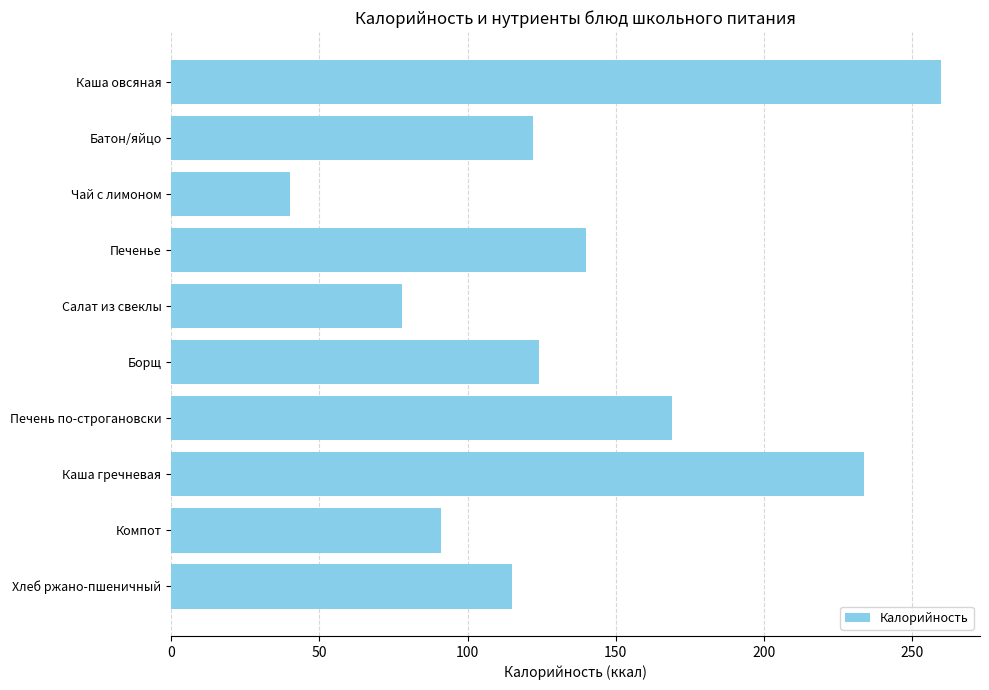

What is the sum of all values?

1373